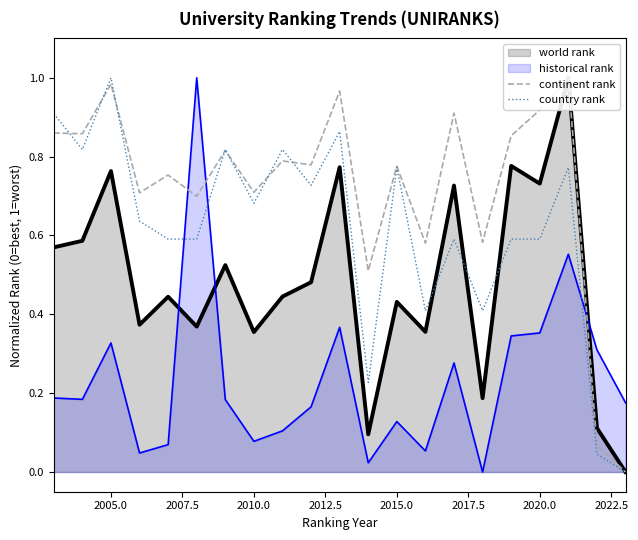

True or false: historical rank has a value of 0.2 at 2015.0.

False